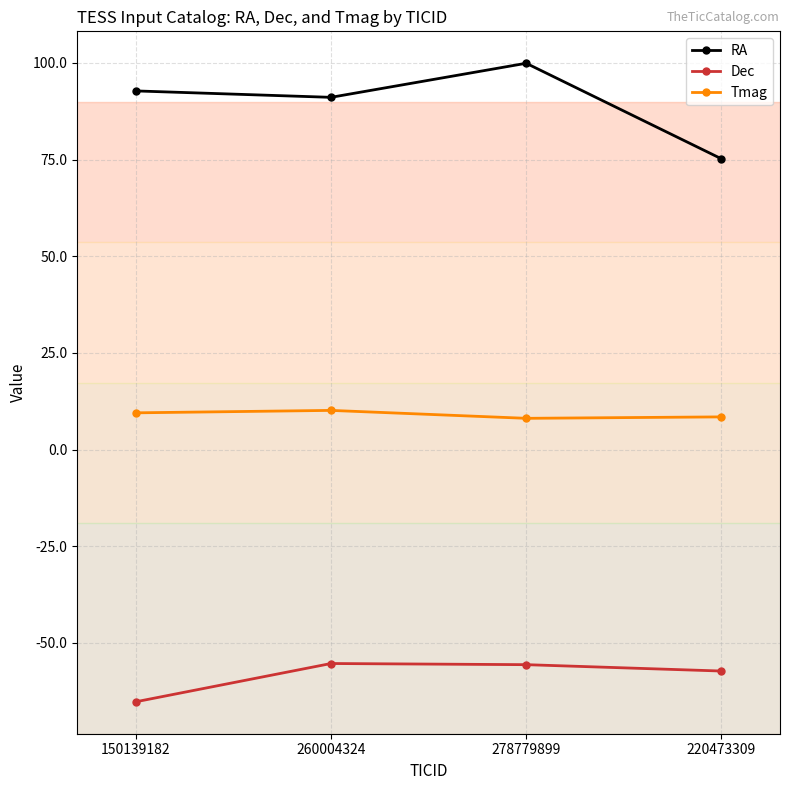

What are all the series names shown in the legend?

RA, Dec, Tmag